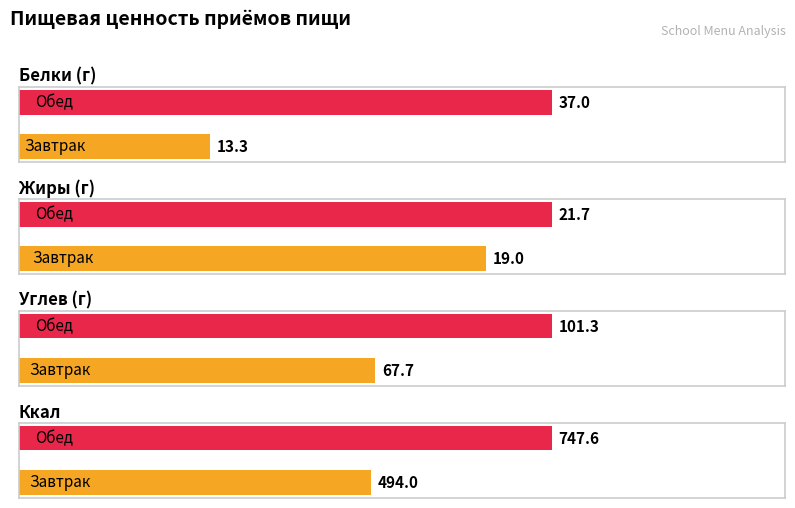

Are the bars horizontal?

Yes